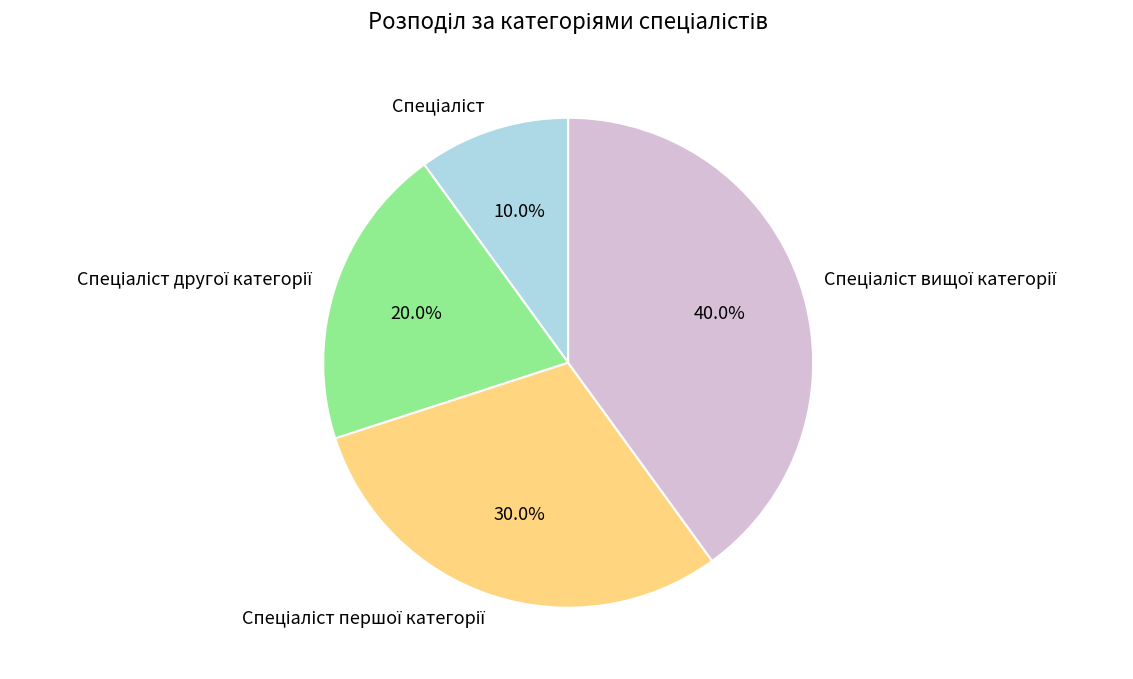

Is there a majority slice in this chart?

No